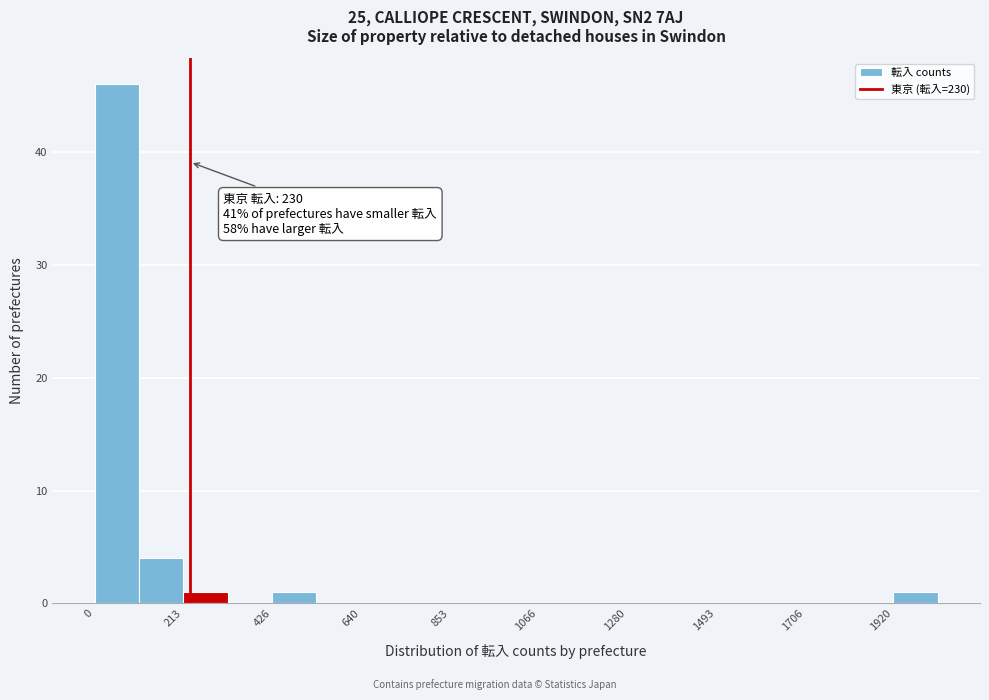

Around what value on the x-axis is the tallest bar? Give the approximate position of its centre, as read against the axis.

50